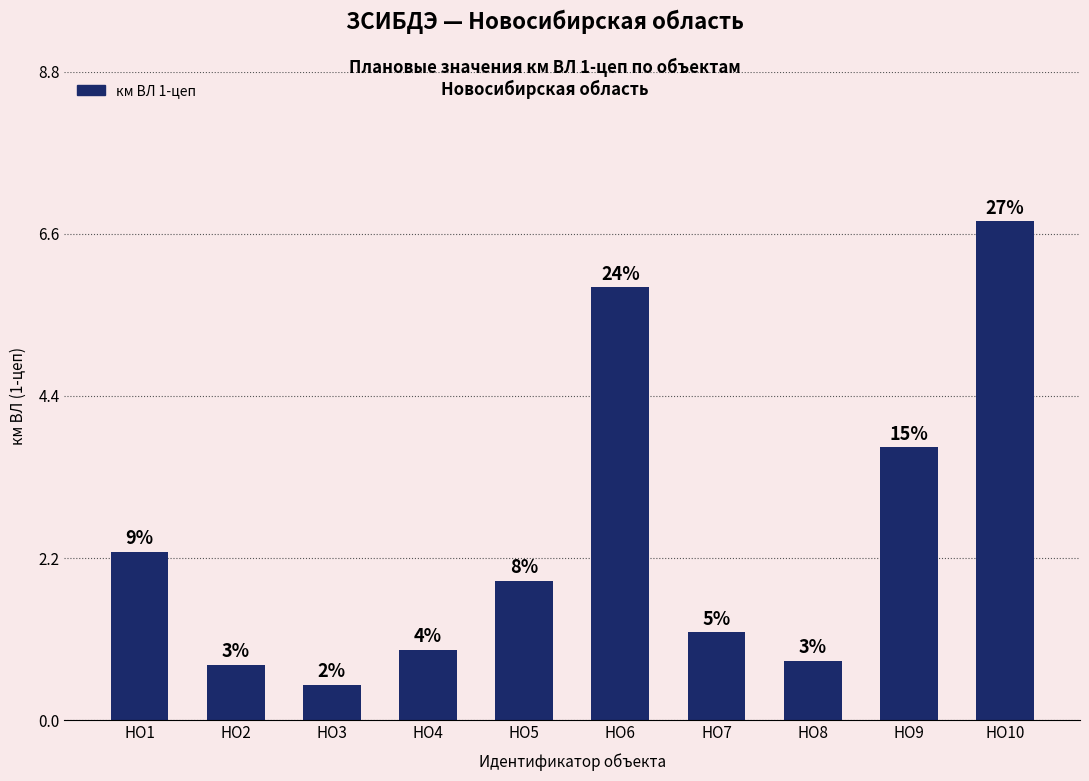

Are the bars horizontal?

No